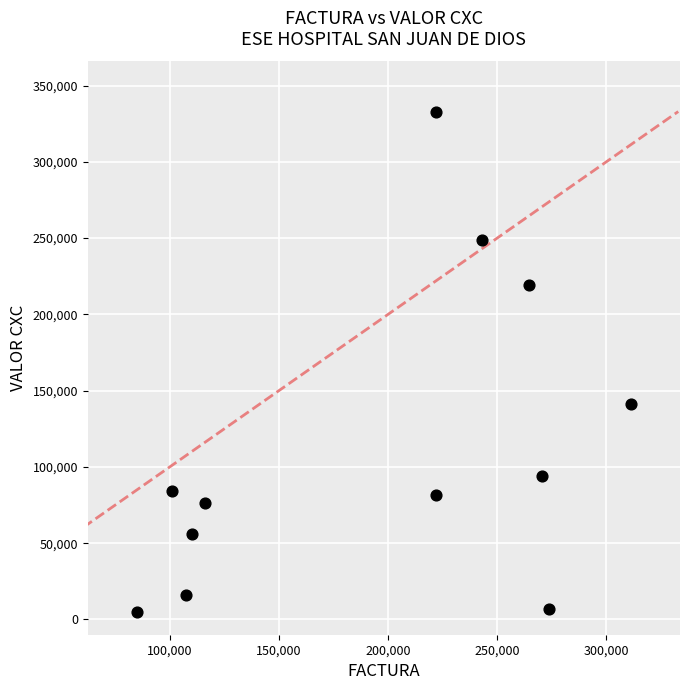

What Y value in the scatter plot is closest to 168829?

141570